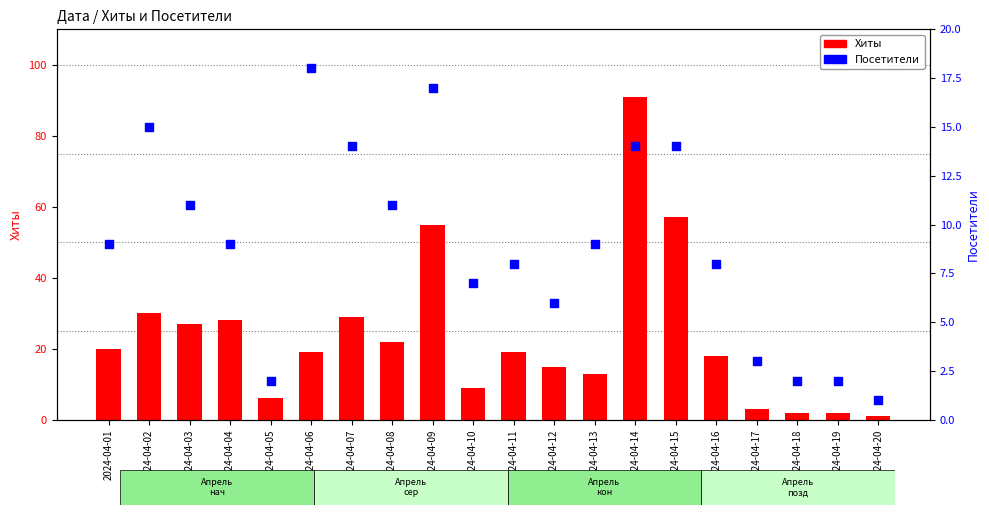

At how many categories does at least one series exceed 60?

1